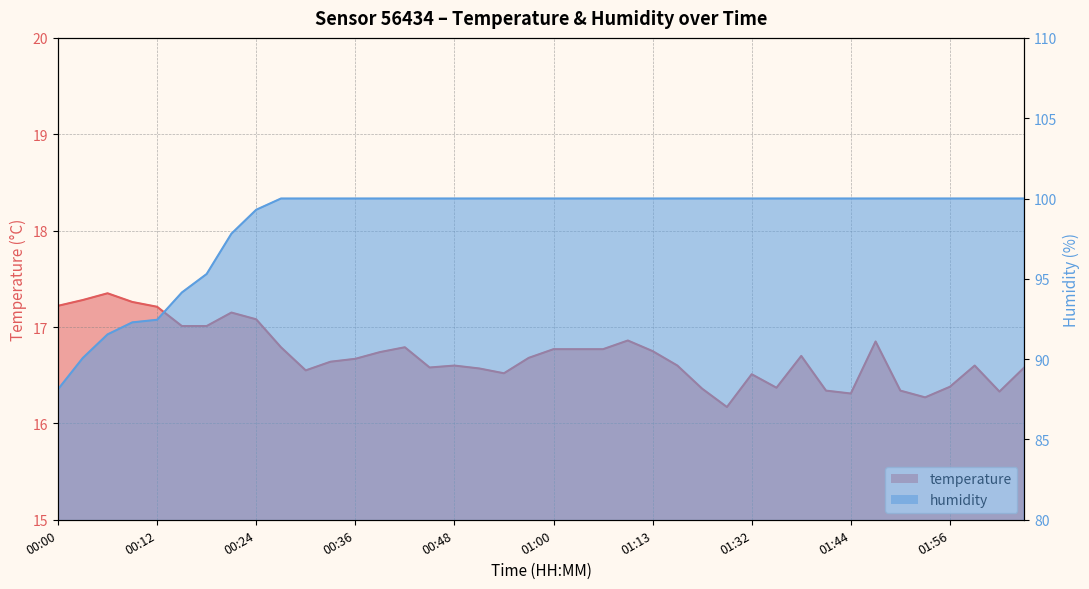

How many data points does each series have?

40